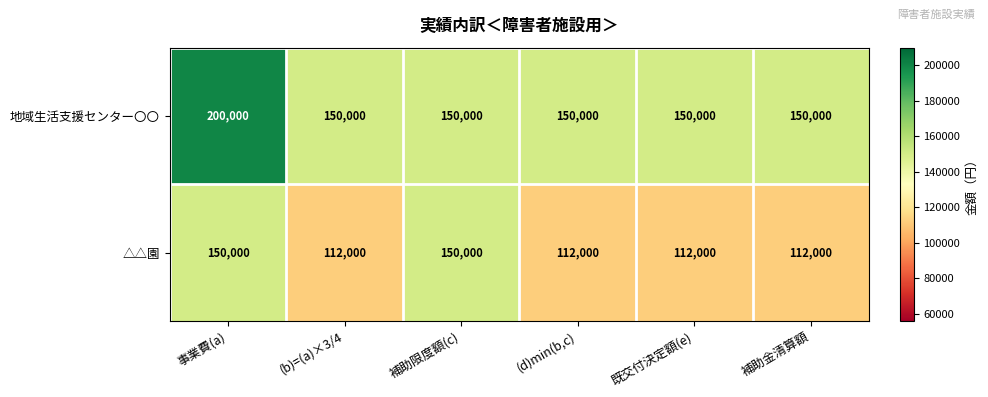

Rank the series at 事業費(a) from highest to lowest value.

地域生活支援センター〇〇, △△園